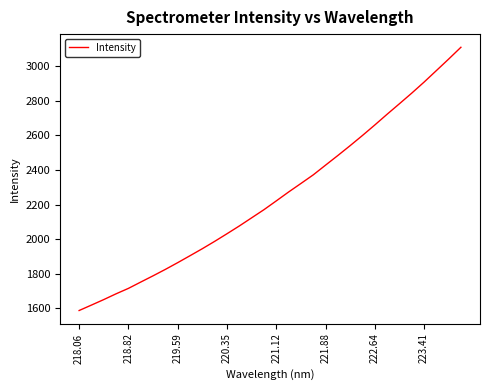

Reading left to right, transcribe all the data shown in this chart.

1587.8	1619.3	1651.1	1684.4	1715.7	1752.3	1788.4	1825.6	1864.5	1904.6	1945.2	1987.6	2031.6	2076.5	2123.5	2170.6	2221.3	2272.7	2321.9	2371.6	2427.8	2483.6	2540.7	2599.3	2659.8	2721.8	2782.5	2843.7	2907.3	2973.8	3040.5	3108.8